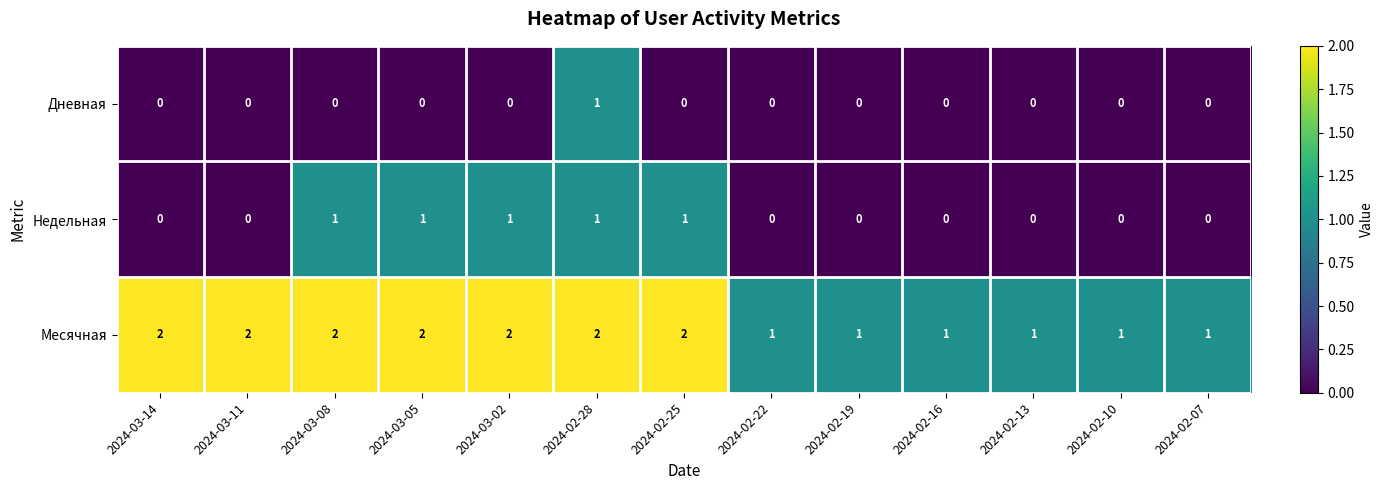

How many distinct data groups are displayed?

3